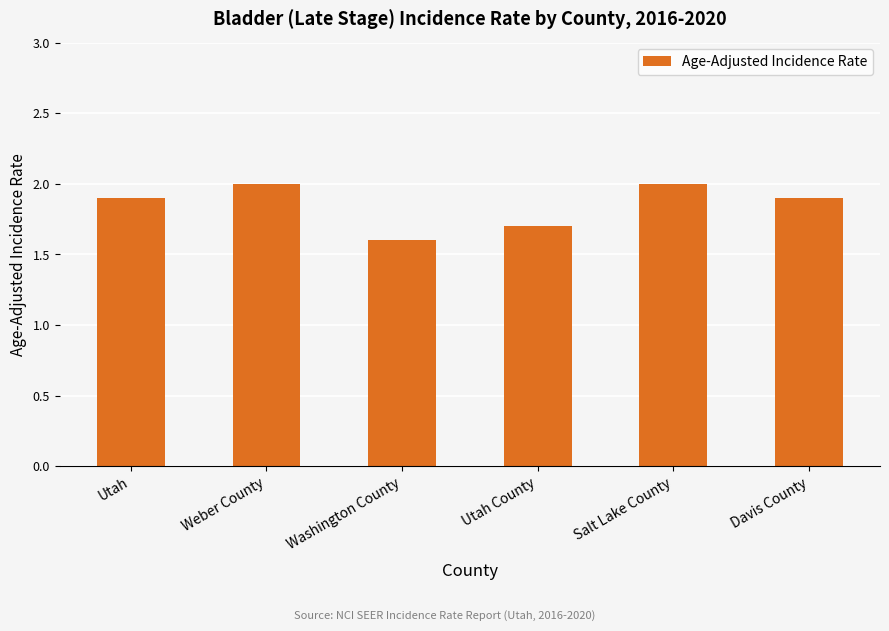

Reading left to right, transcribe all the data shown in this chart.

Utah=1.9	Weber County=2.0	Washington County=1.6	Utah County=1.7	Salt Lake County=2.0	Davis County=1.9